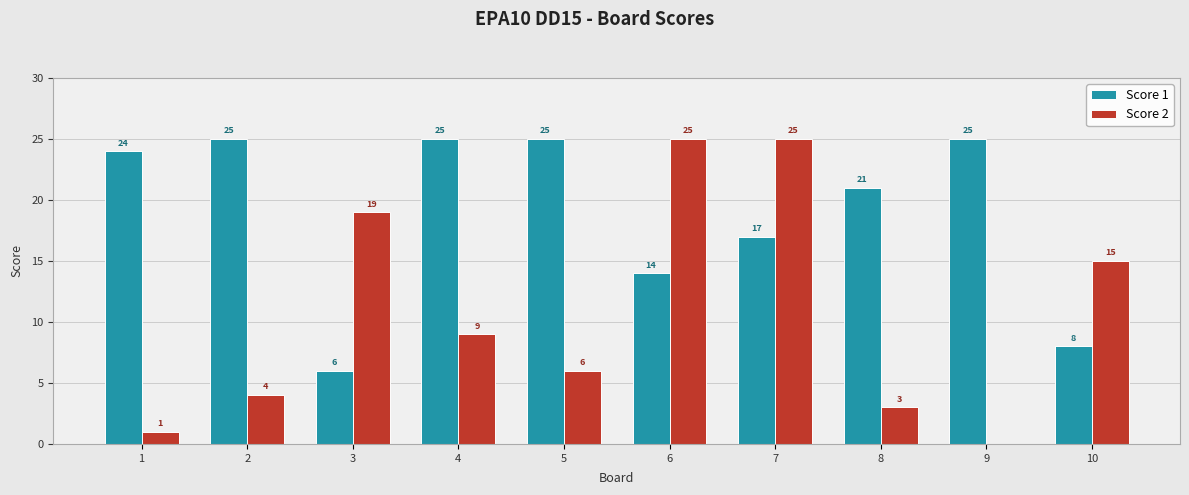

What is the maximum value shown in the chart?

25